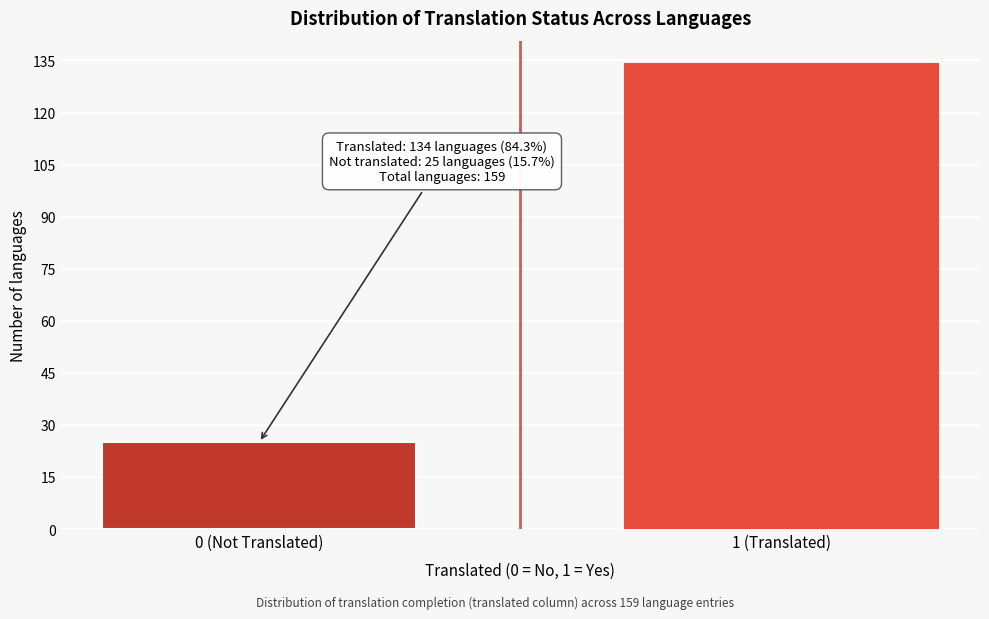

Reading right to left, transcribe all the data shown in this chart.

1 (Translated)=134	0 (Not Translated)=25